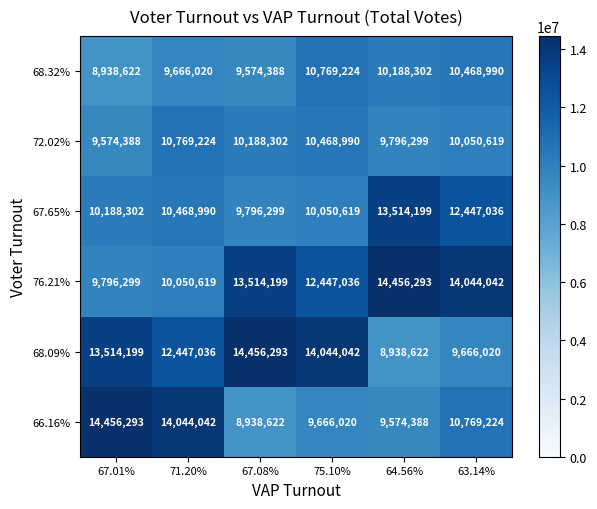

Count the number of categories in the chart.

6